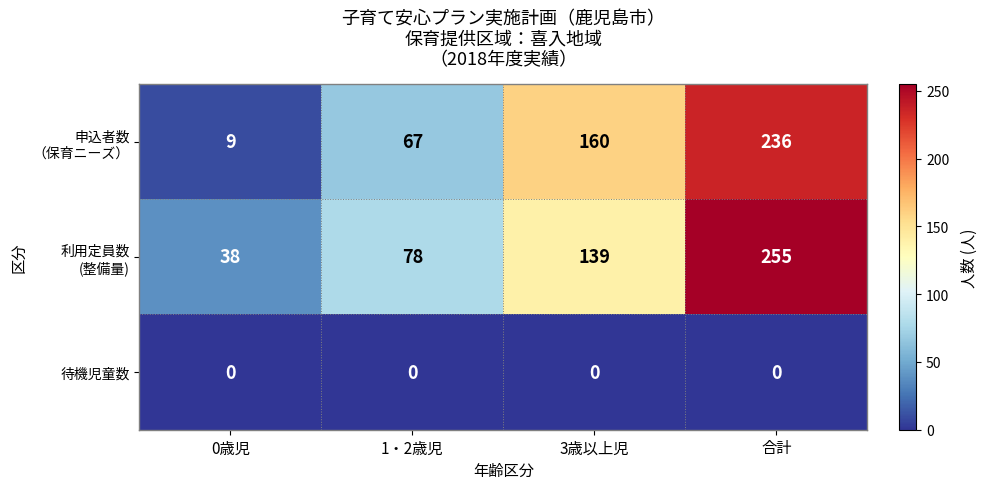

What is the difference between the highest and lowest values at 1・2歳児?

78